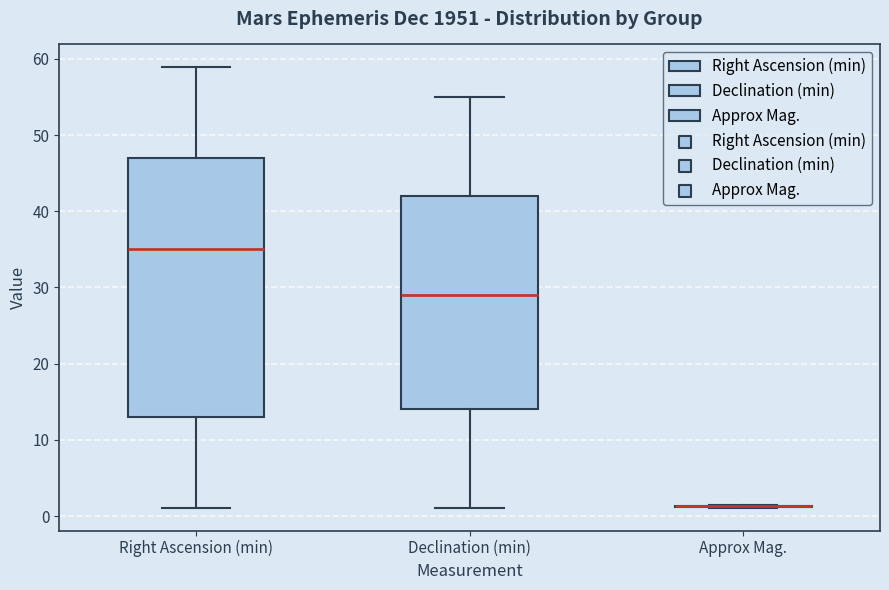

Which box is the tallest, from its lower edge to its upper edge?

Right Ascension (min)